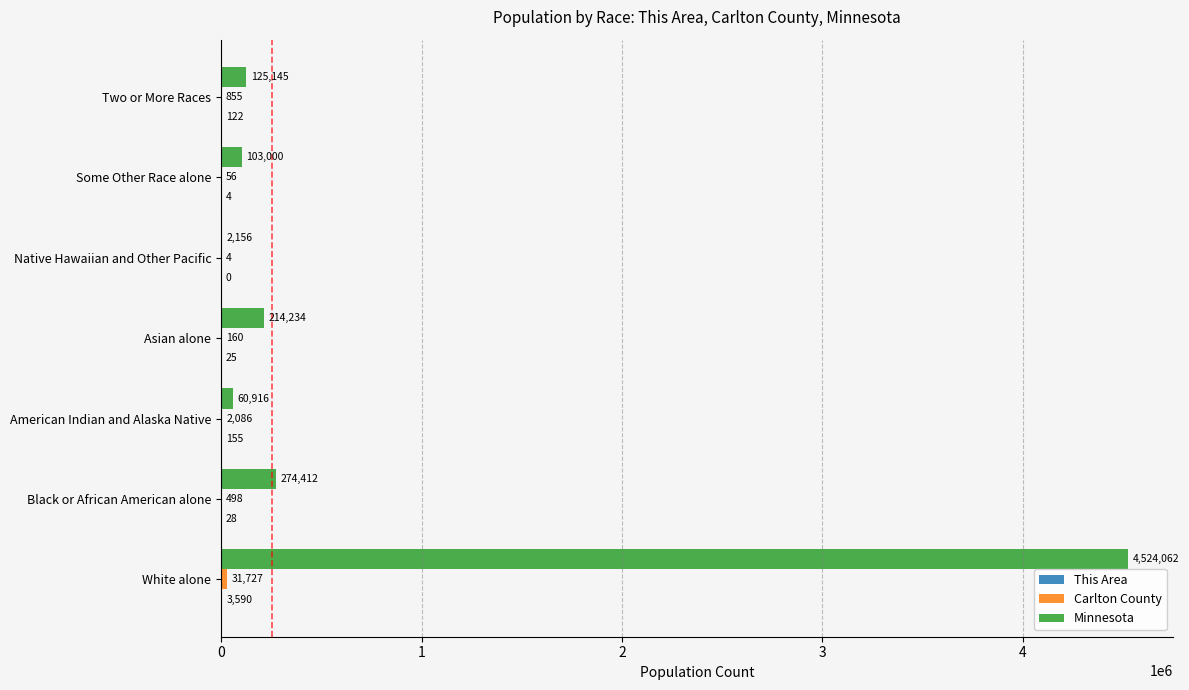

What is the sum of the Minnesota values at White alone and Asian alone?

4738296